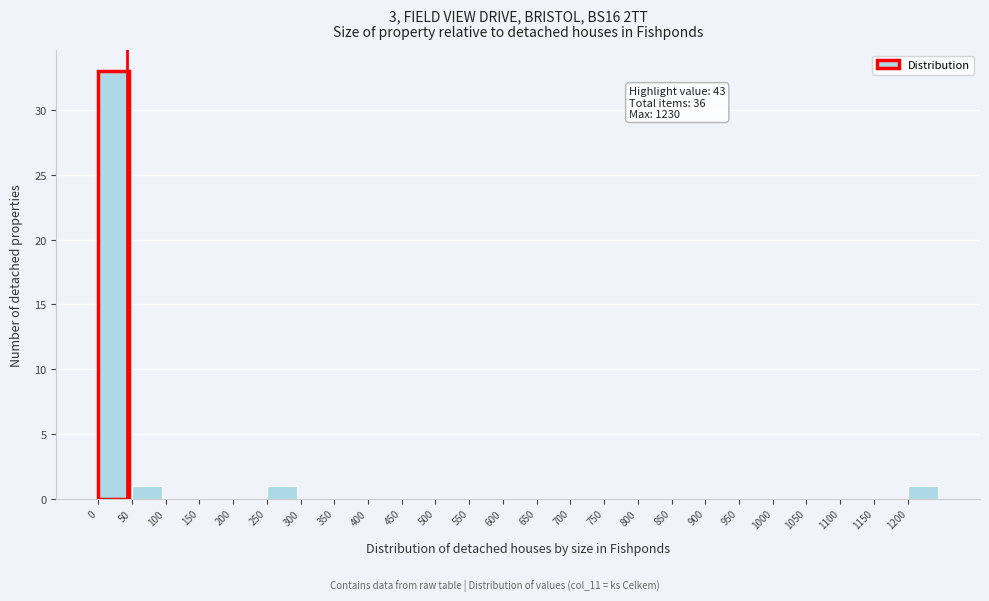

Over which range of the x-axis is the bar tallest?

0 to 50